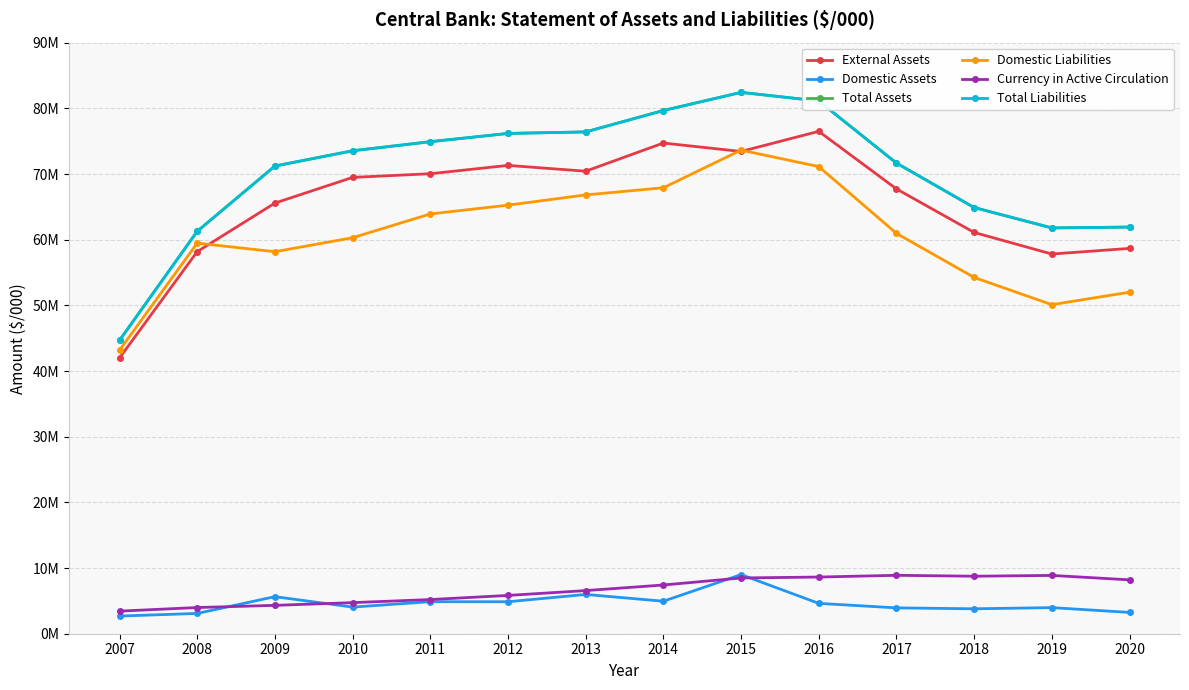

At 2018, list the series in order from smallest to largest.

Domestic Assets, Currency in Active Circulation, Domestic Liabilities, External Assets, Total Assets, Total Liabilities